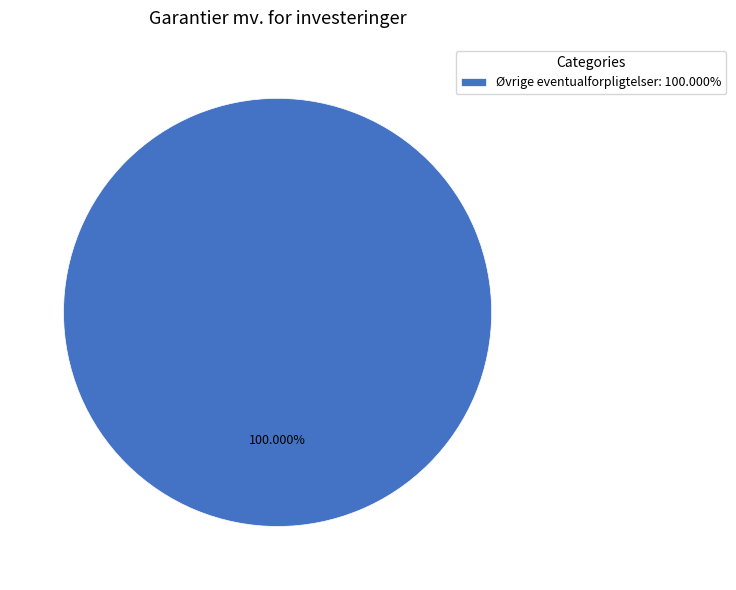

Which category accounts for the majority?

Øvrige eventualforpligtelser: 100.000%